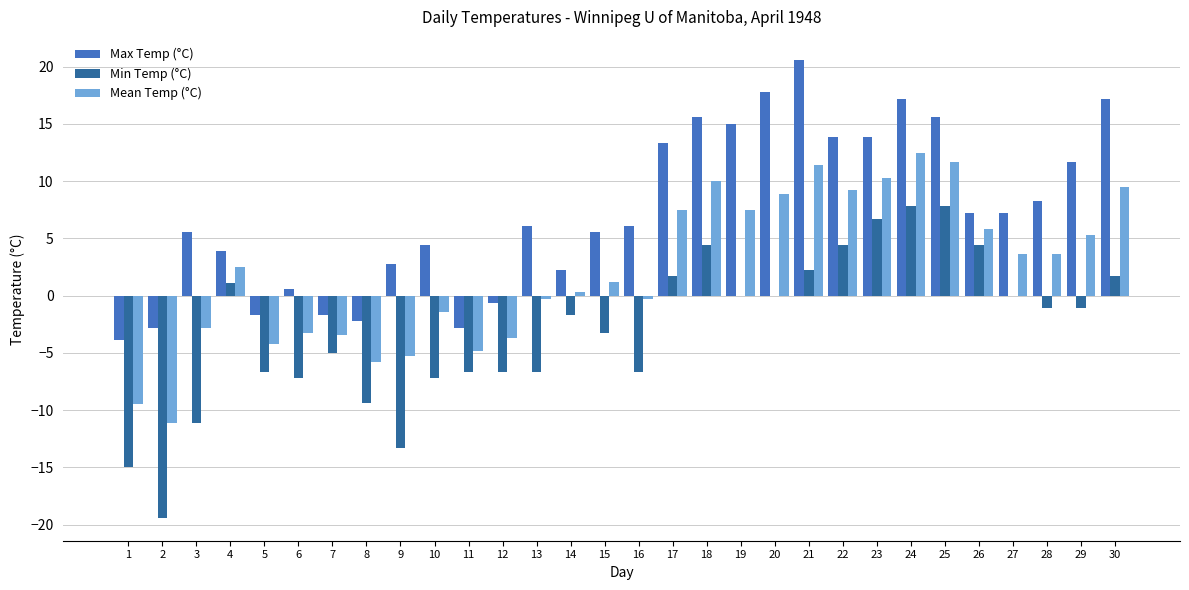

What is the sum of all Min Temp (°C) values?

-86.1